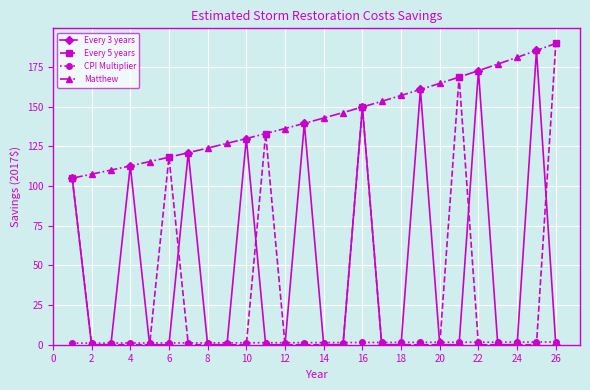

Which series has the largest total across all categories?

Matthew